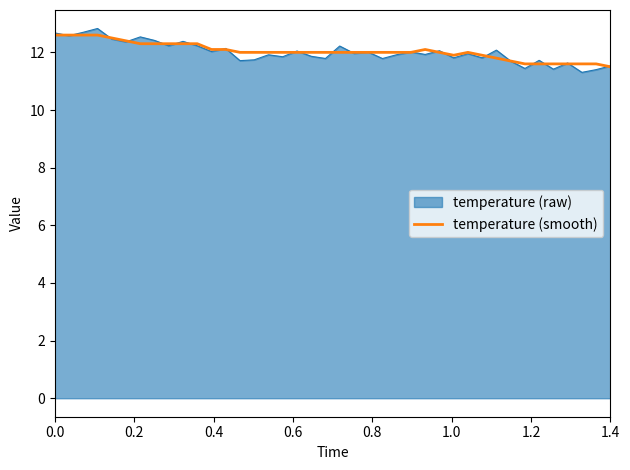

Which series has the widest spread of values?

temperature (raw)